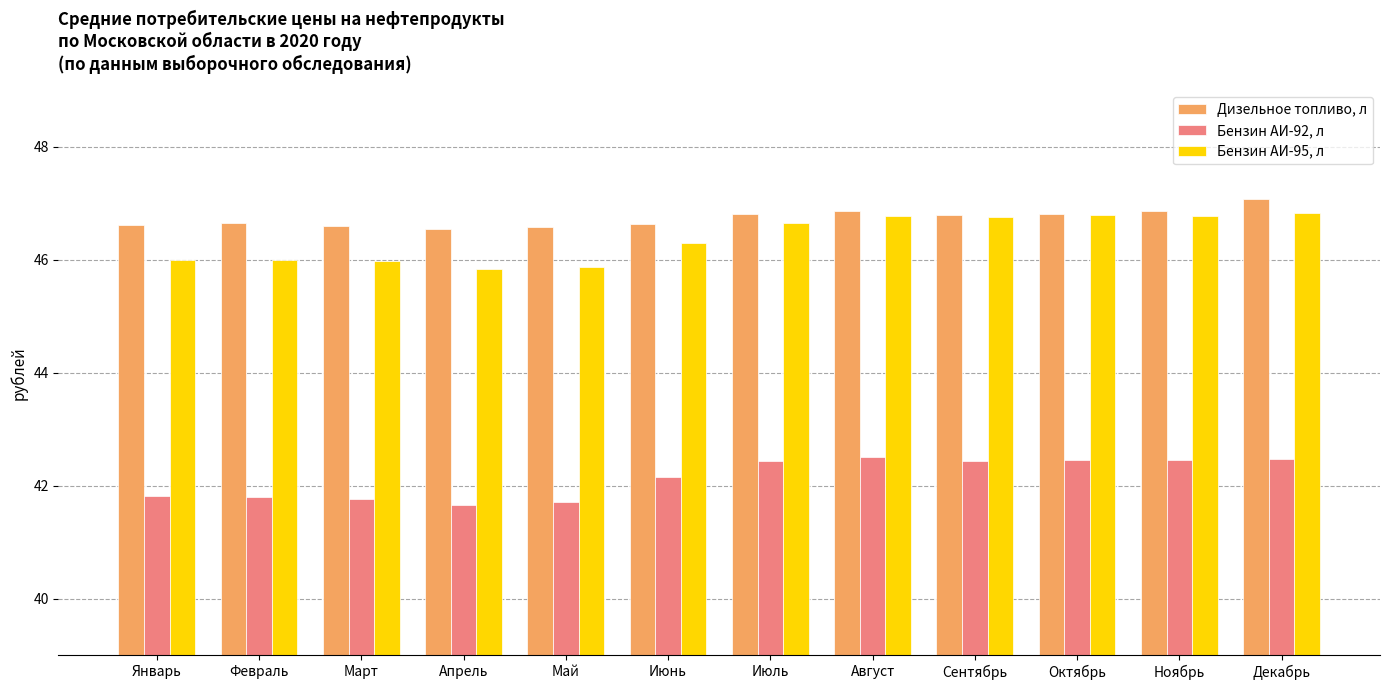

What is the maximum value for Бензин АИ-95, л?

46.8